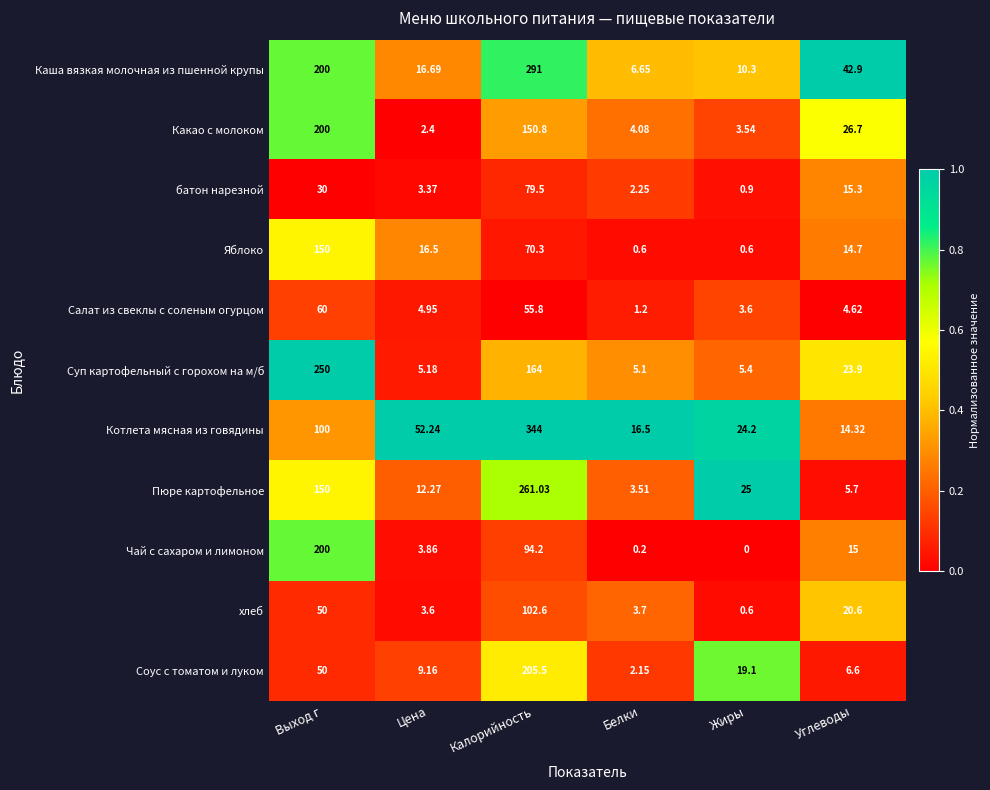

Where does the Каша вязкая молочная из пшенной крупы series first go above 42?

Выход г